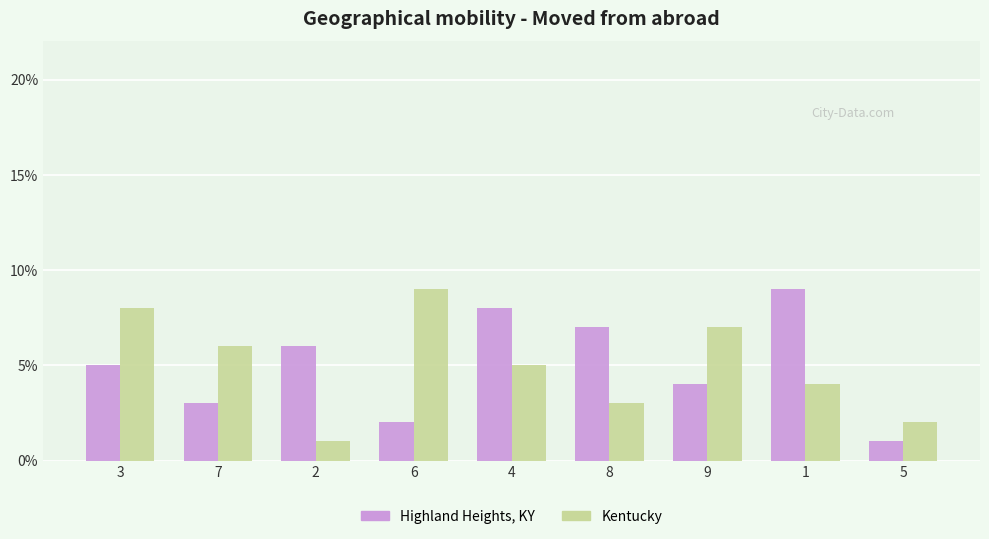

Reading right to left, list all the values displayed in this chart.

Highland Heights, KY: 5=1	1=9	9=4	8=7	4=8	6=2	2=6	7=3	3=5
Kentucky: 5=2	1=4	9=7	8=3	4=5	6=9	2=1	7=6	3=8